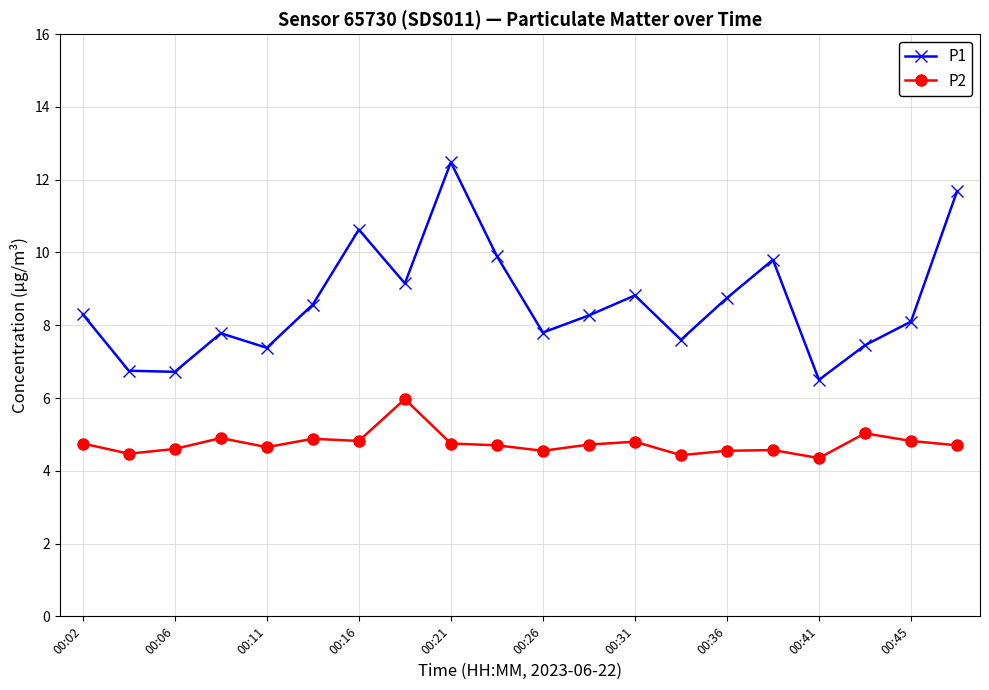

True or false: P2 and P1 intersect in this chart.

False